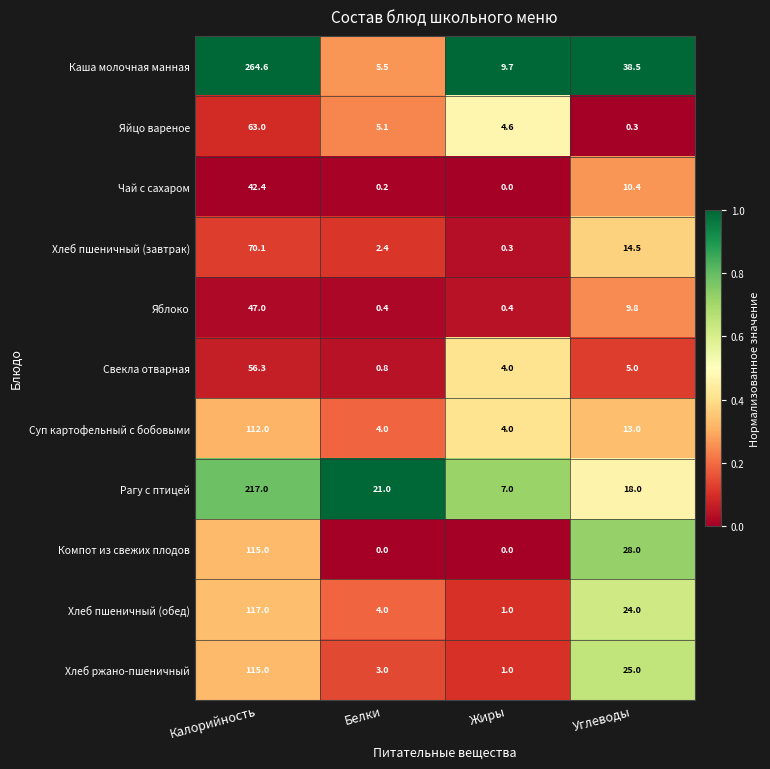

At which category is the sum across all series the highest?

Калорийность